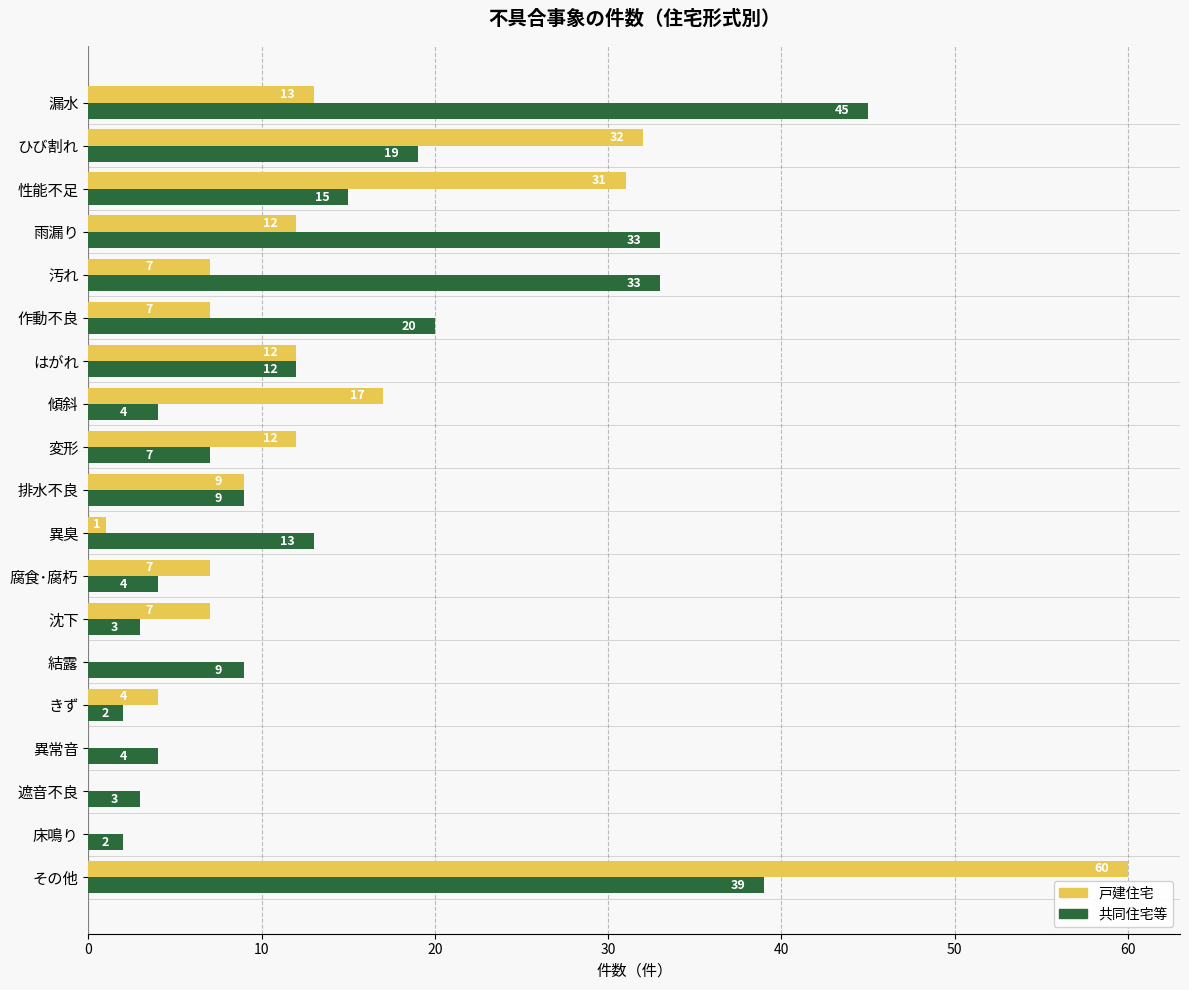

The value of 戸建住宅 at はがれ is 12. True or false?

True